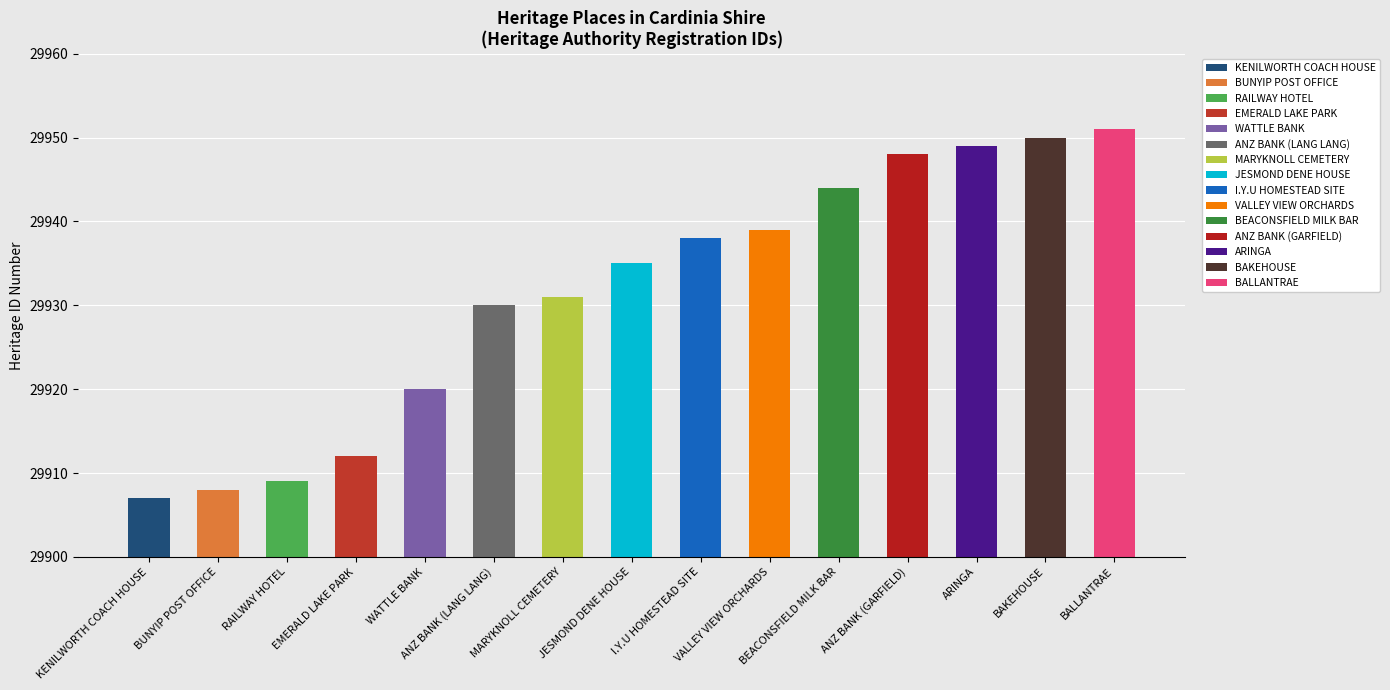

Which label corresponds to the smallest value in the chart?

KENILWORTH COACH HOUSE